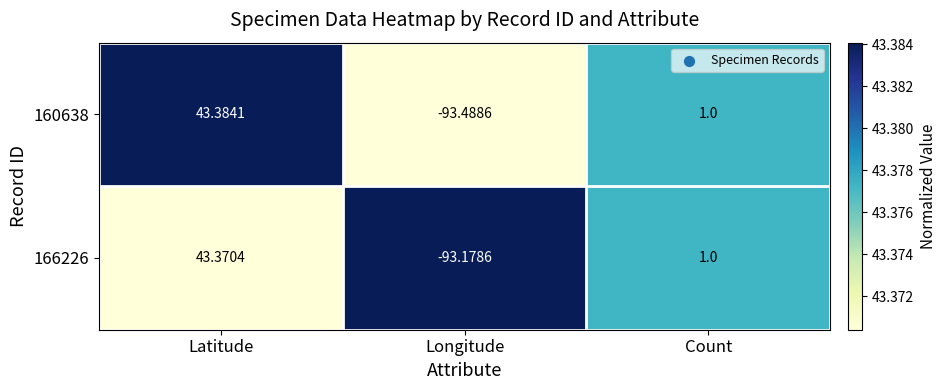

At which label does 160638 reach its minimum?

Longitude